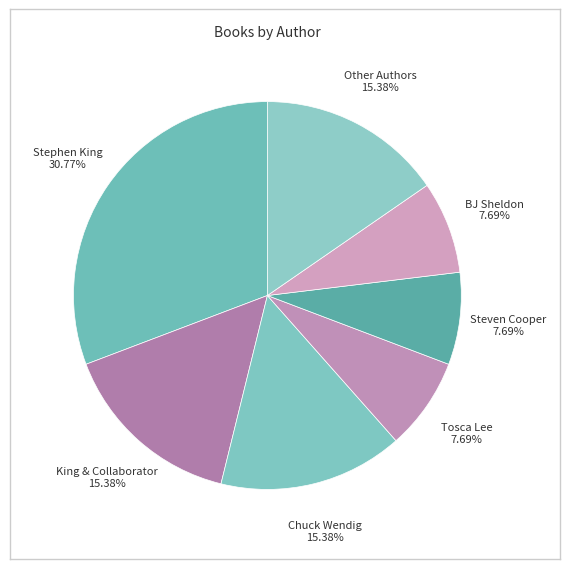

Count the number of slices in the pie.

7